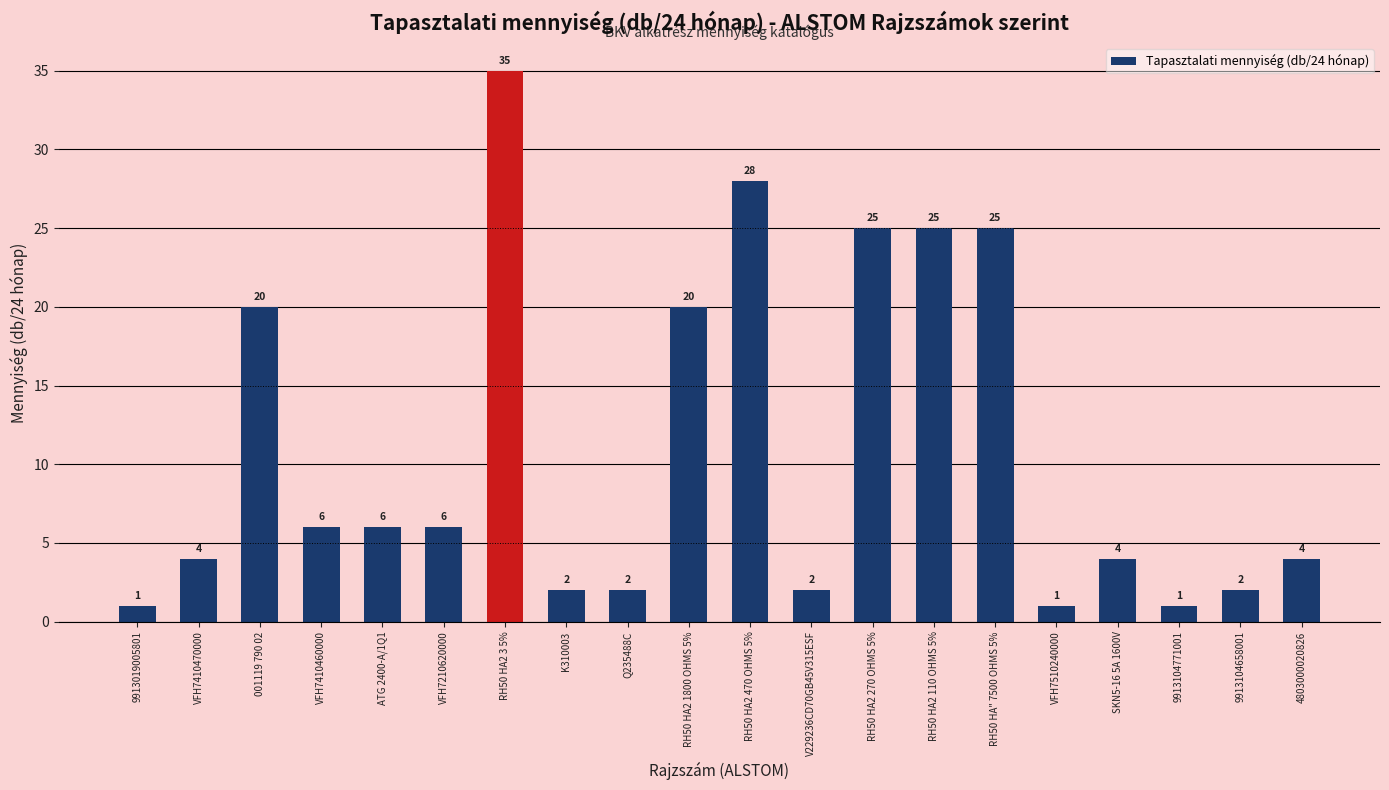

How many bars are there in total?

20